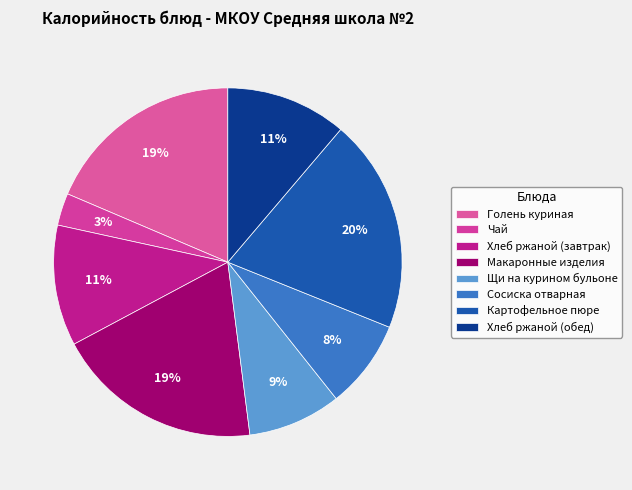

How many segments does this pie chart have?

8